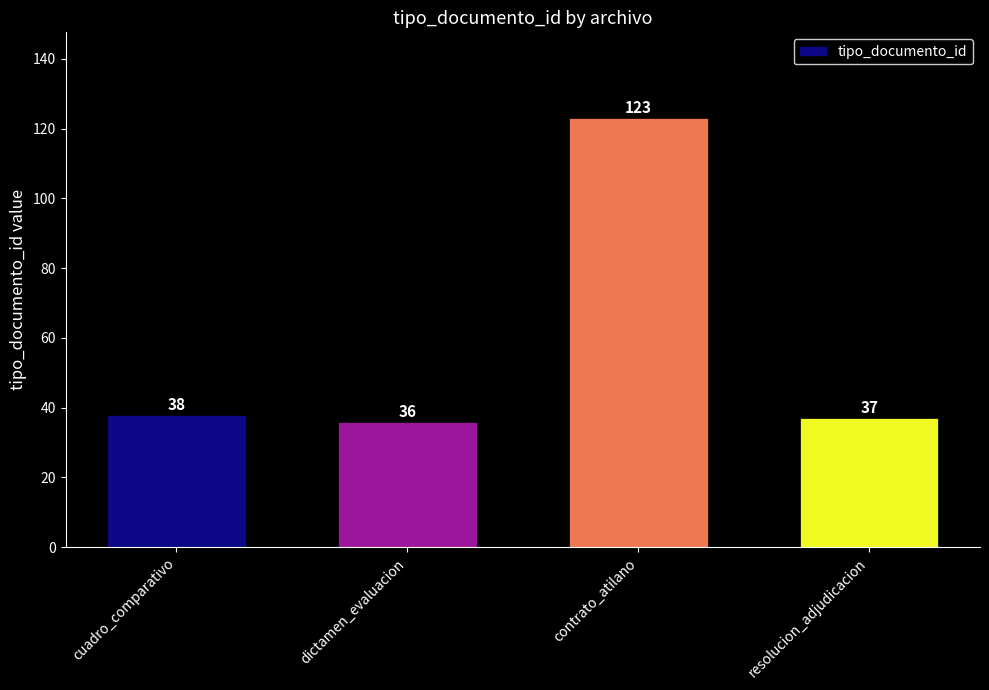

What is the change in value from contrato_atilano to resolucion_adjudicacion?

-86